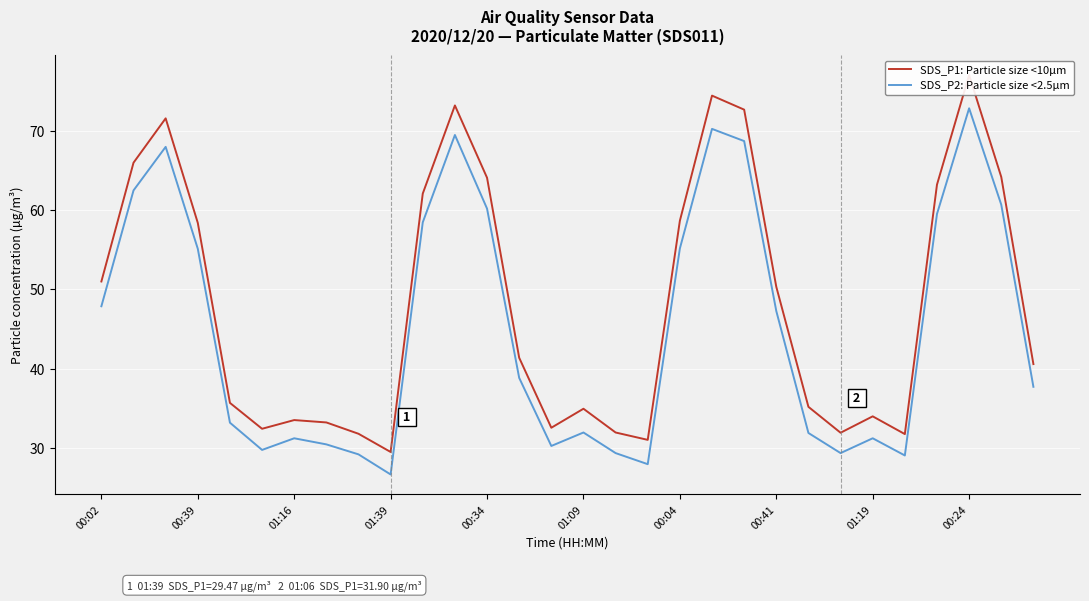

How many values in the SDS_P2: Particle size <2.5µm series are below 38?

15